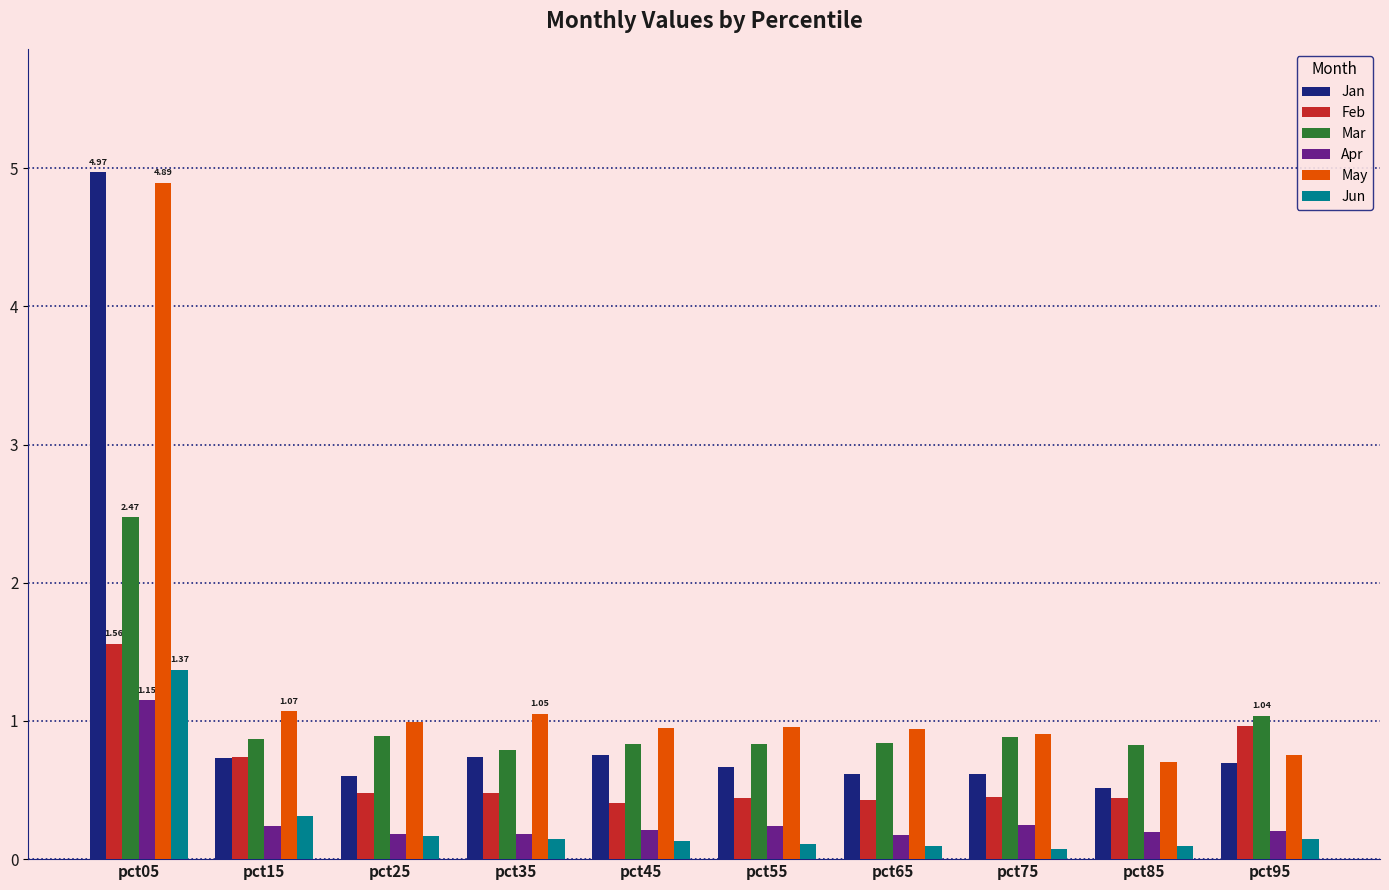

What is the average value of the May series?

1.3